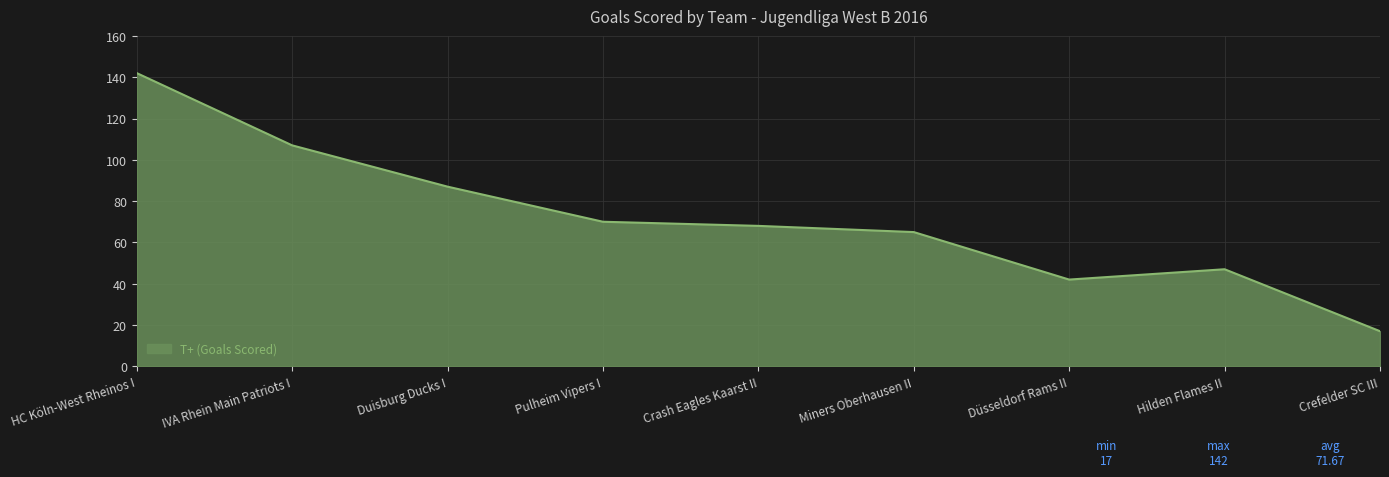

What is the difference between the values at Miners Oberhausen II and Crefelder SC III?

48